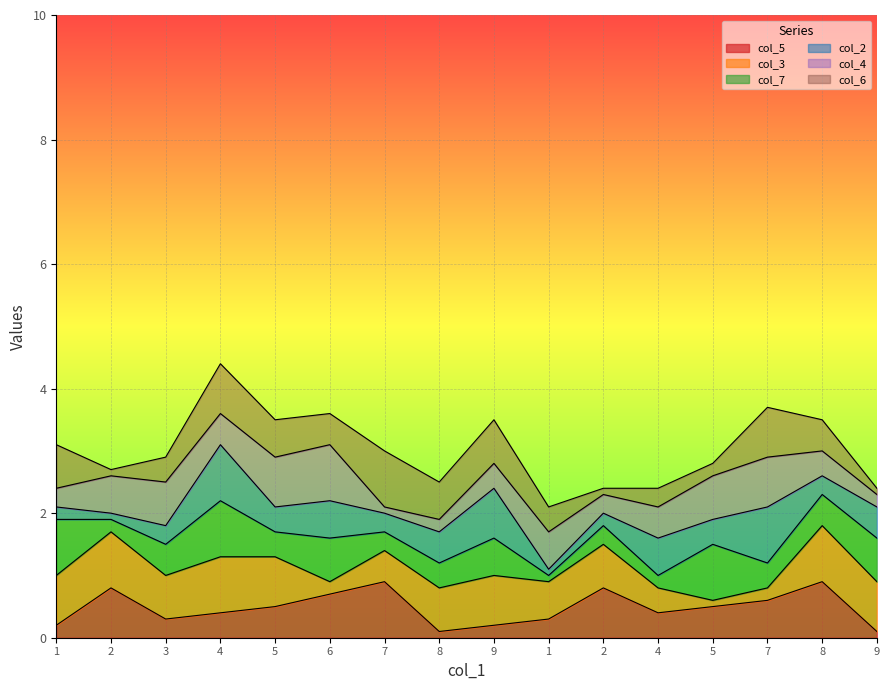

Is the value of col_5 at 8 greater than the value of col_3 at 2?

No